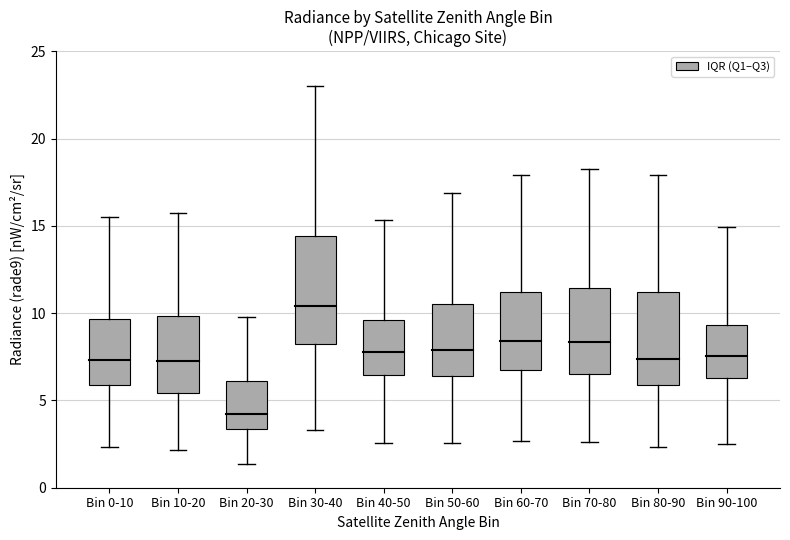

What is the change in value from Bin 40-50 to Bin 90-100?

-0.1